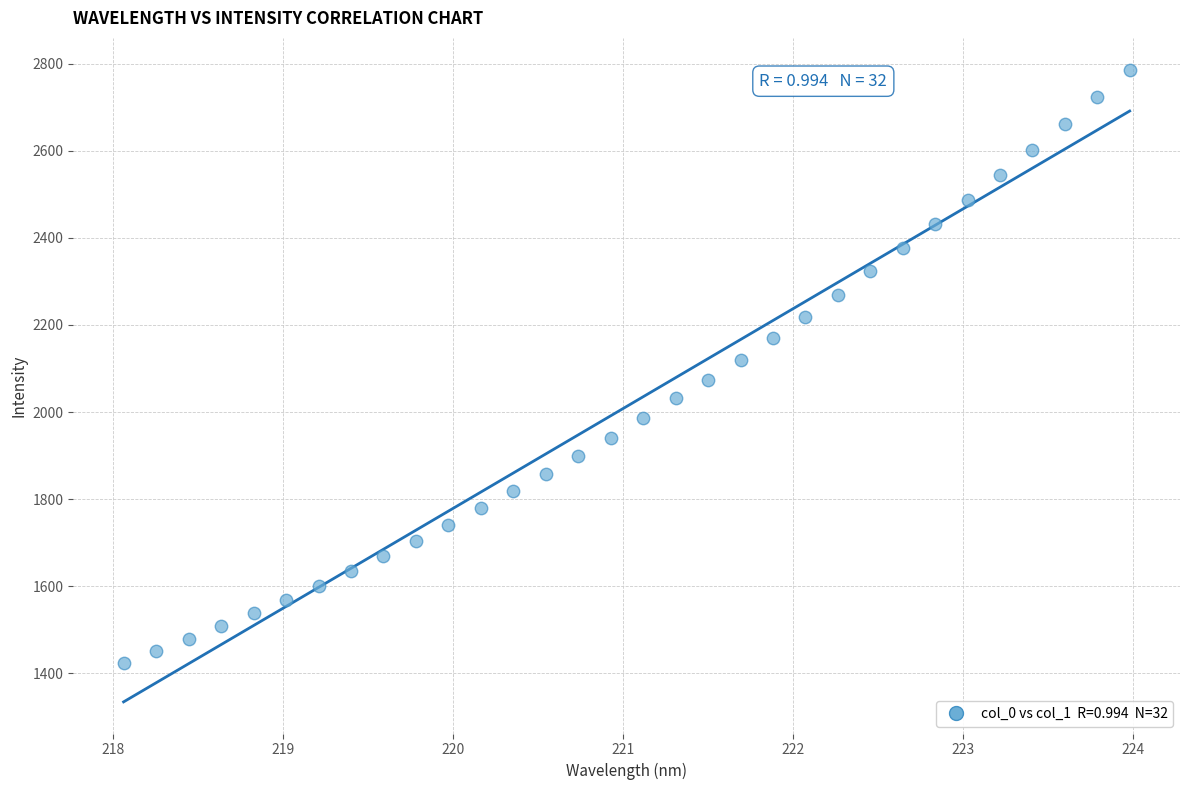

What is the range of Y values (max minus min)?

1361.9